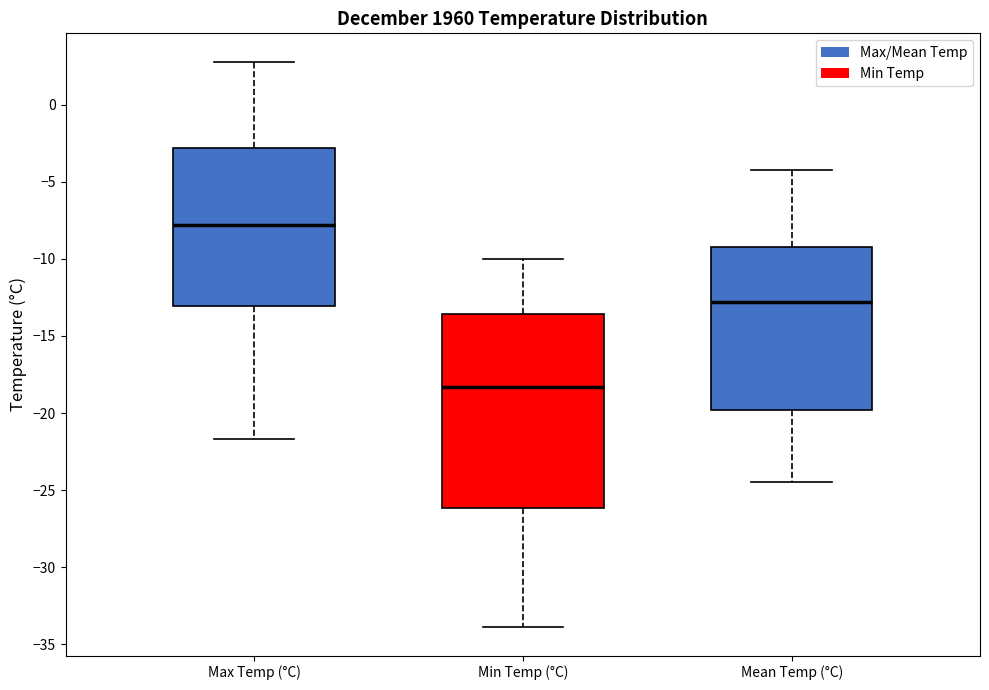

Which box has the highest median line?

Max Temp (°C)